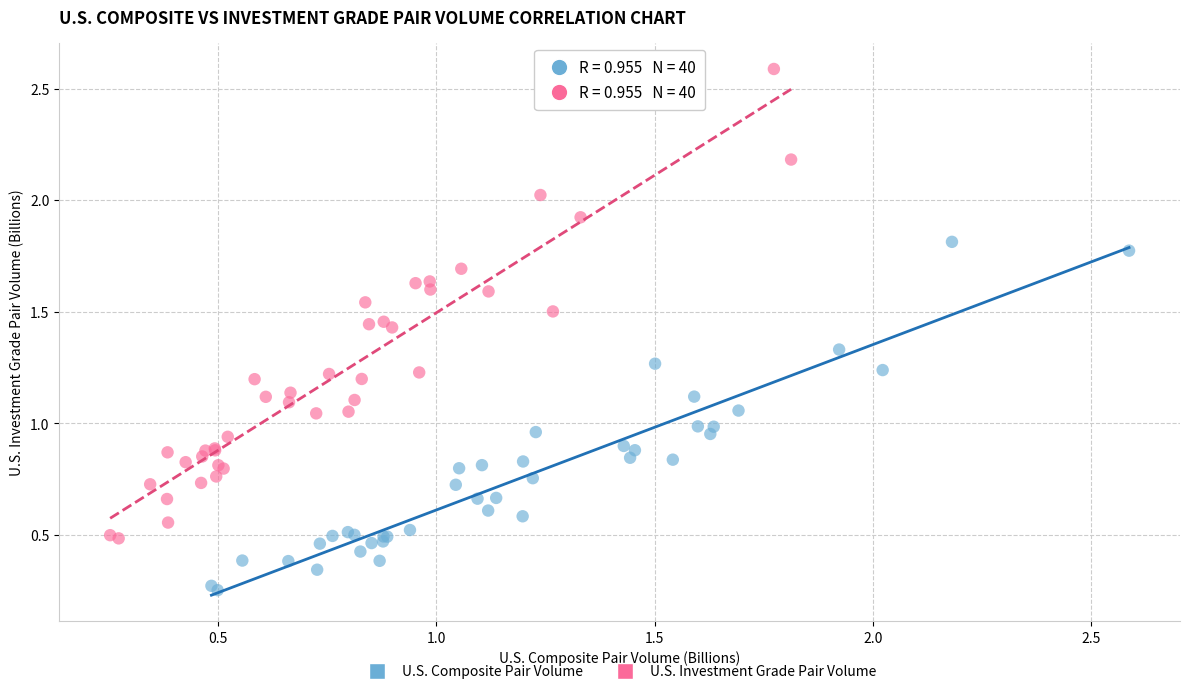

What are all the series names shown in the legend?

U.S. Composite Pair Volume, U.S. Investment Grade Pair Volume